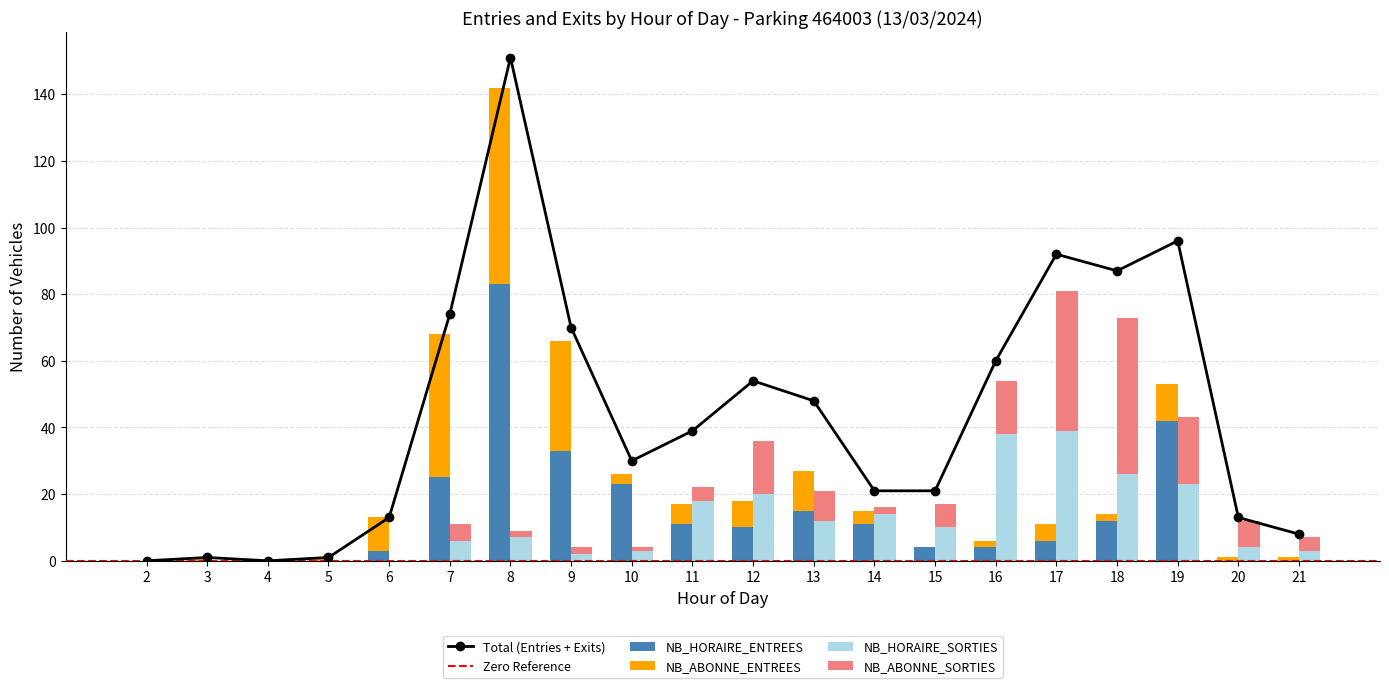

What is the difference between the maximum and minimum values in the NB_HORAIRE_SORTIES series?

39